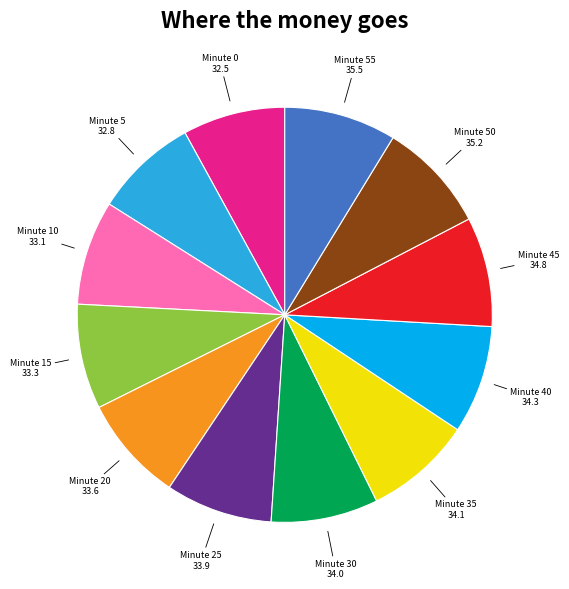

Is there a majority slice in this chart?

No